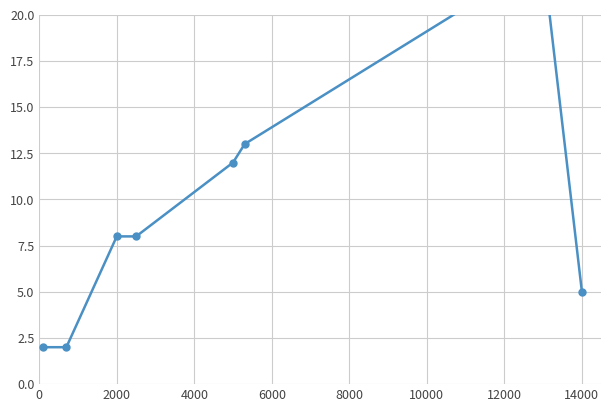

Does the chart display data point markers on the line(s)?

Yes